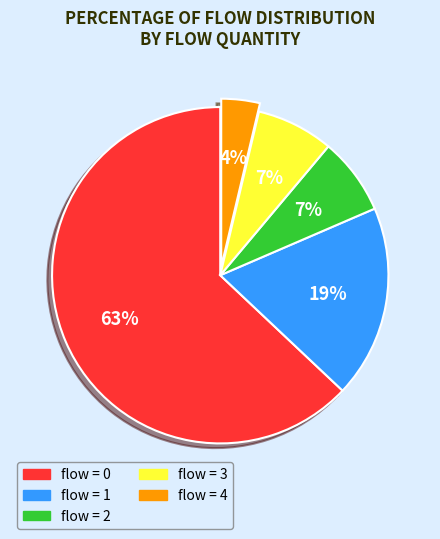

To the nearest percent, what percentage of the pie is flow = 1?

19%